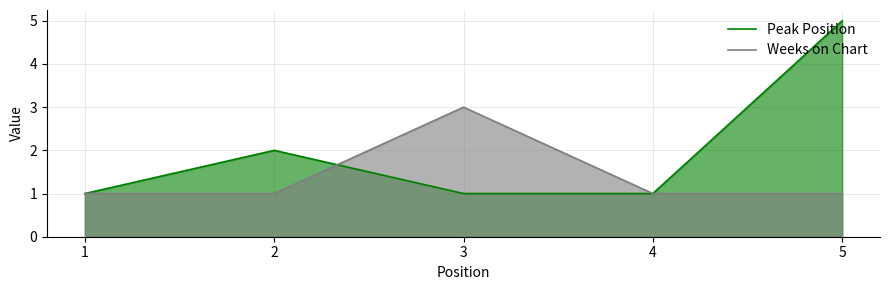

At which category is the sum across all series the highest?

5